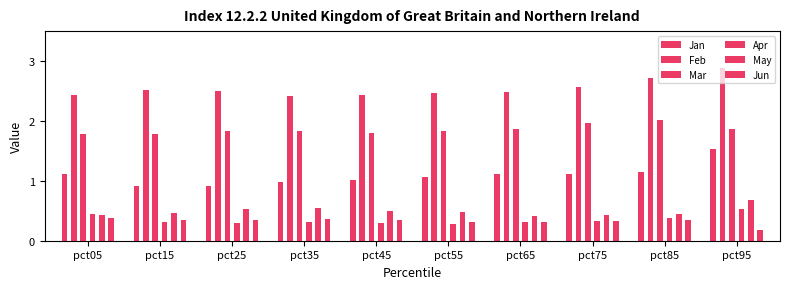

The value of Mar at pct35 is 1.1. True or false?

False